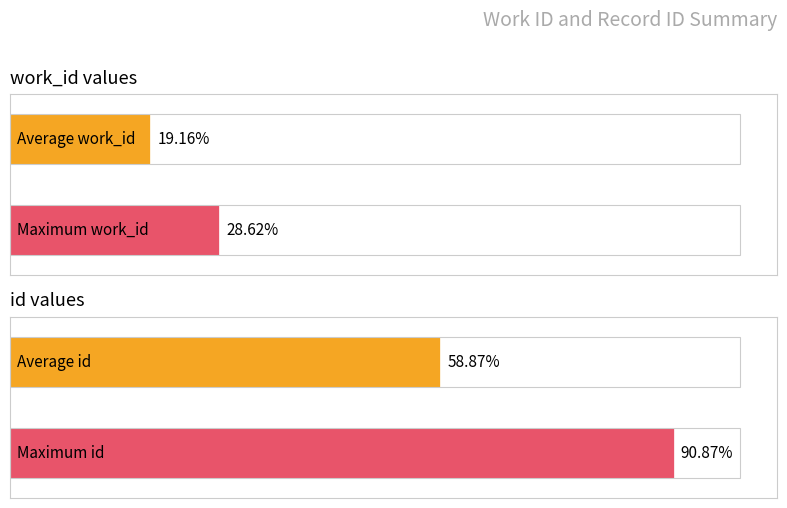

How many bars are there in each group?

2